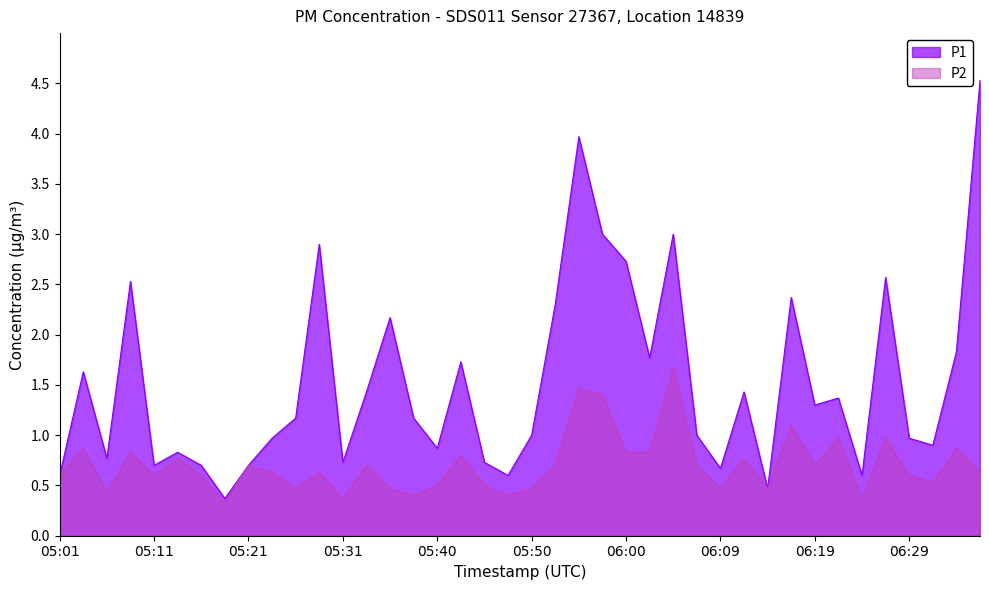

At which category does the chart reach its minimum across all series?

05:18